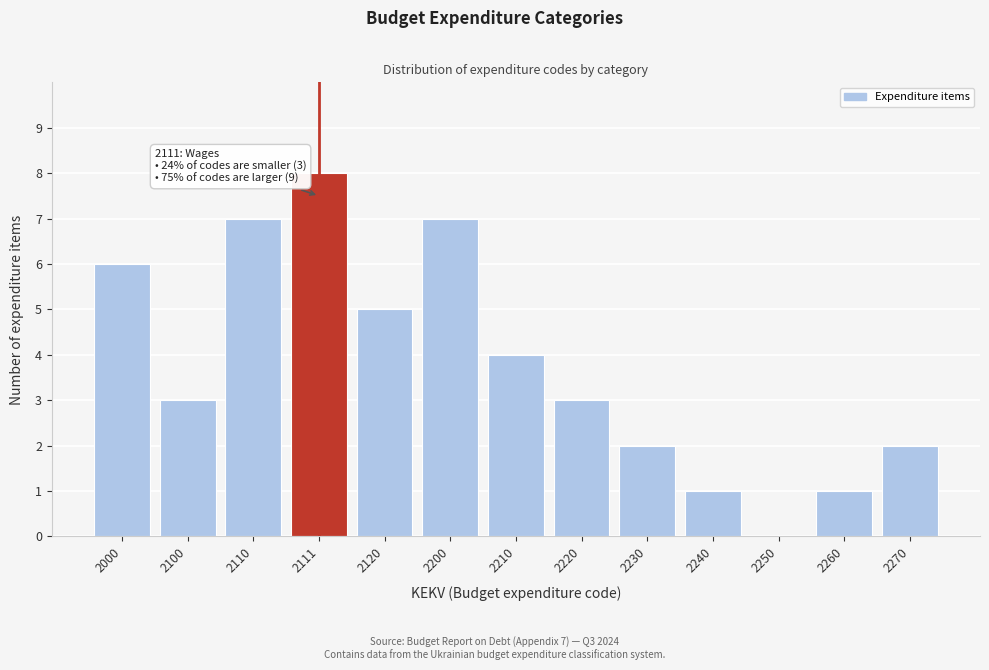

Reading right to left, what are all the values shown in this chart?

2270=2	2260=1	2250=0	2240=1	2230=2	2220=3	2210=4	2200=7	2120=5	2111=8	2110=7	2100=3	2000=6